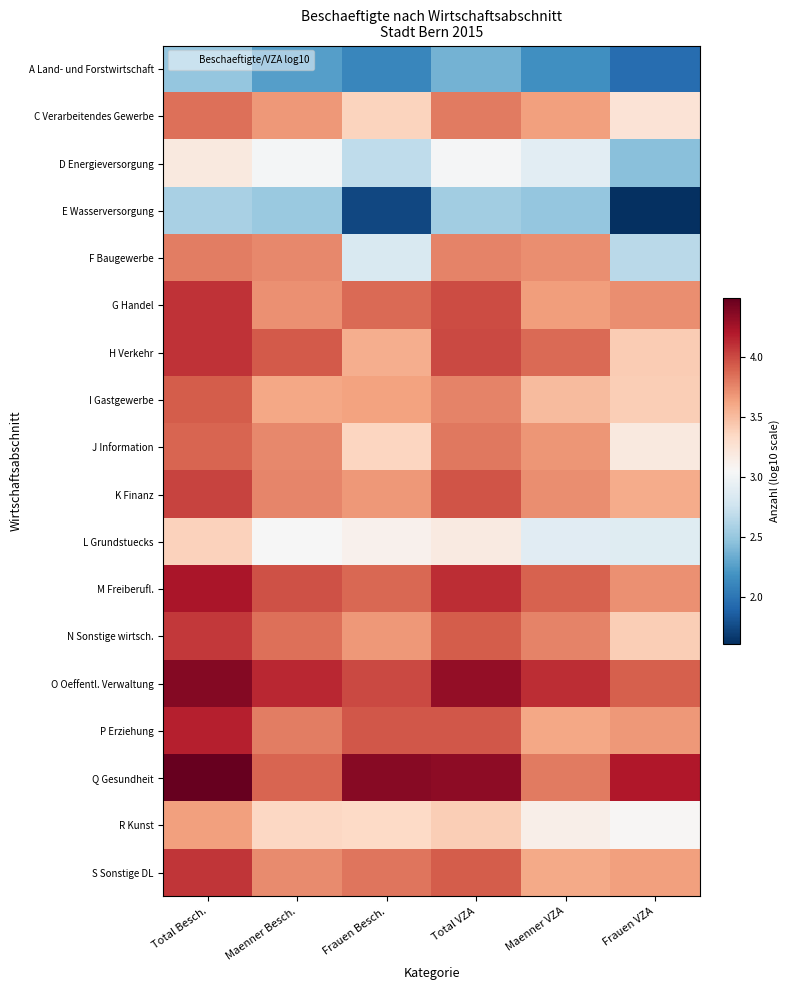

What is the smallest value displayed?

1.6